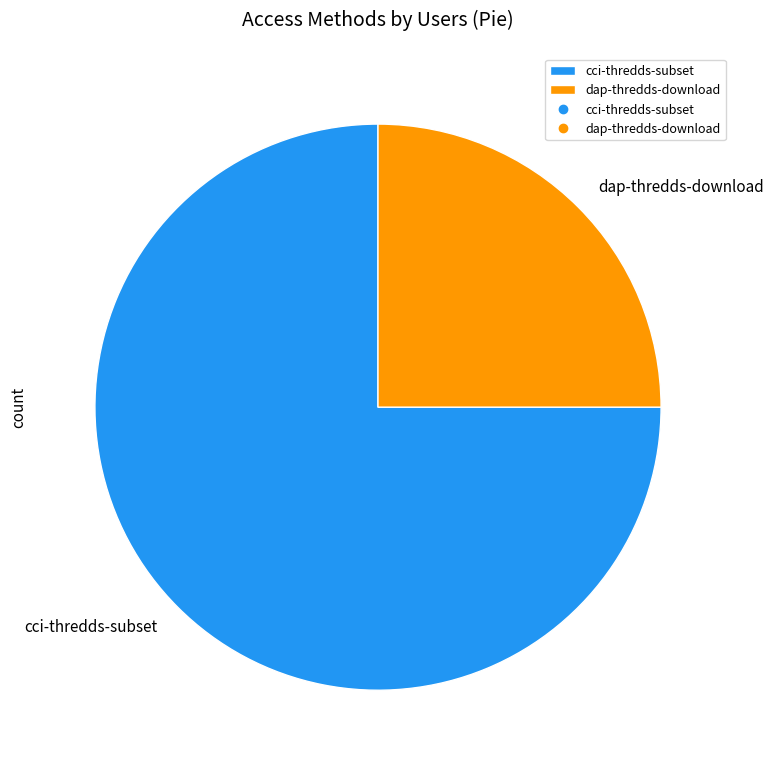

Do dap-thredds-download and cci-thredds-subset together represent more than half of the pie?

Yes